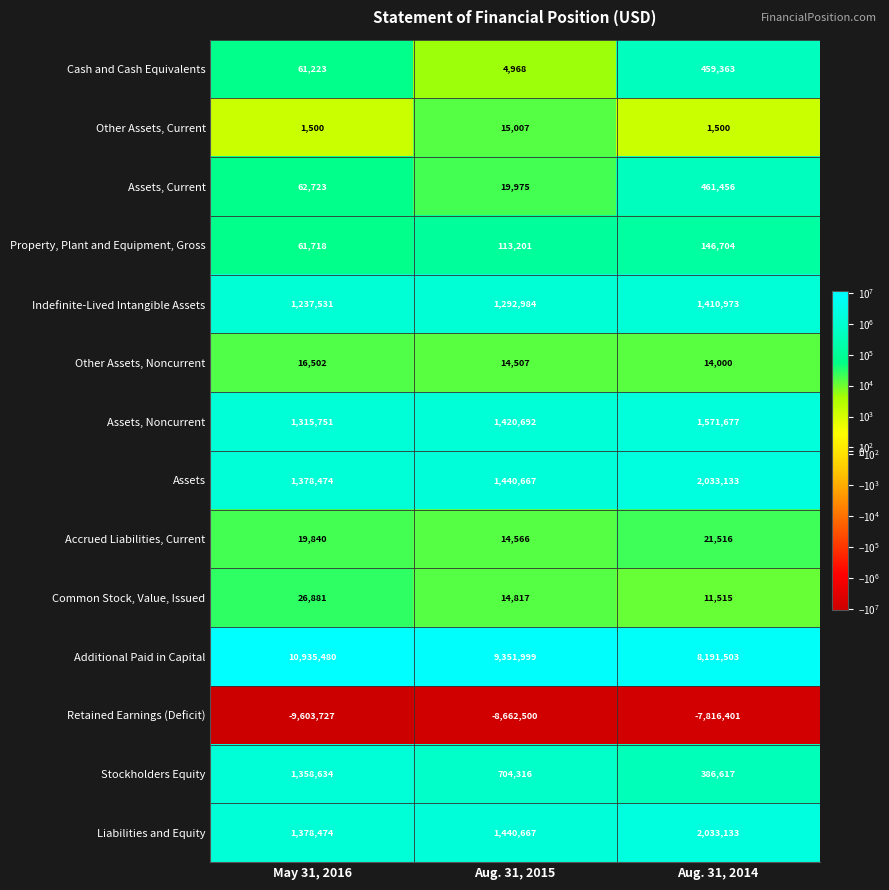

Which series changed the most between May 31, 2016 and Aug. 31, 2014?

Additional Paid in Capital